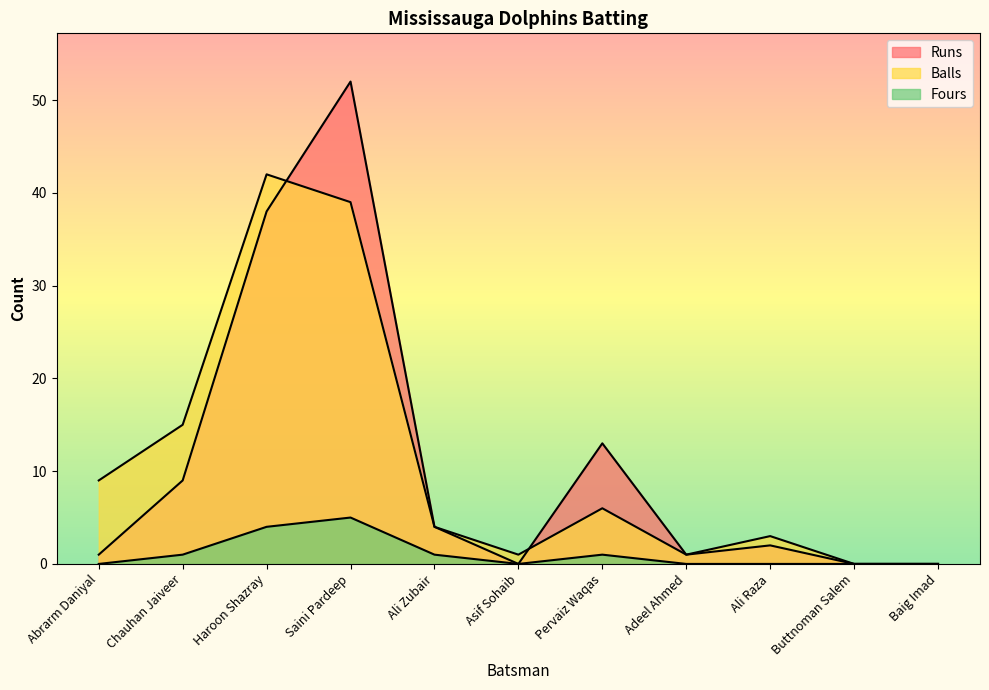

At how many categories does at least one series exceed 21?

2